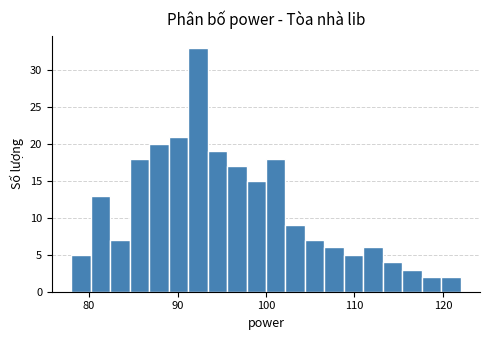

Read against the x-axis, roughly where is the centre of the tallest bar?

92